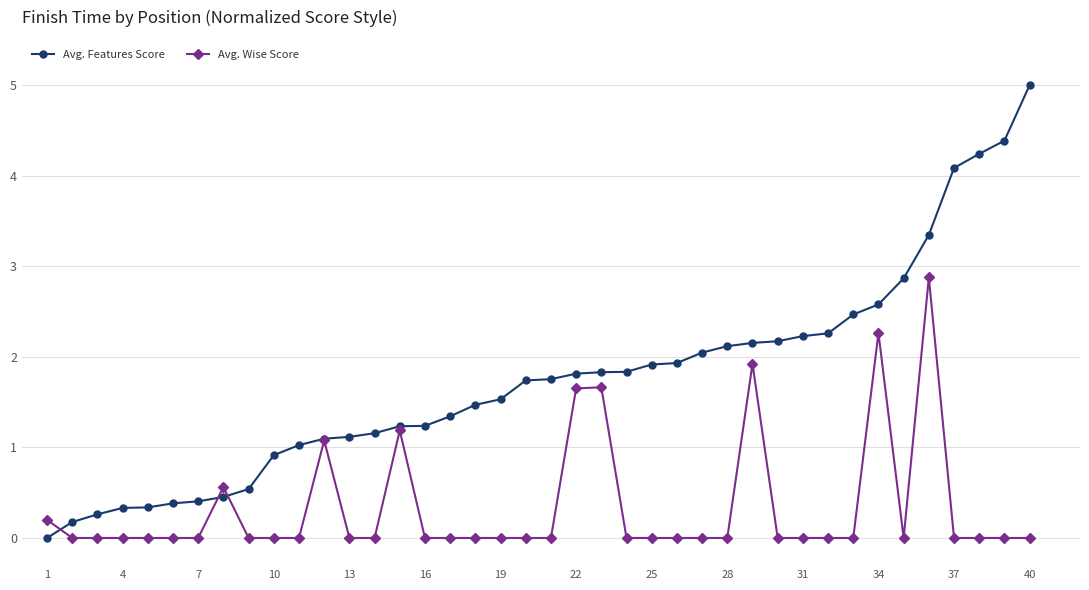

Which series has the largest range (max minus min)?

Avg. Features Score